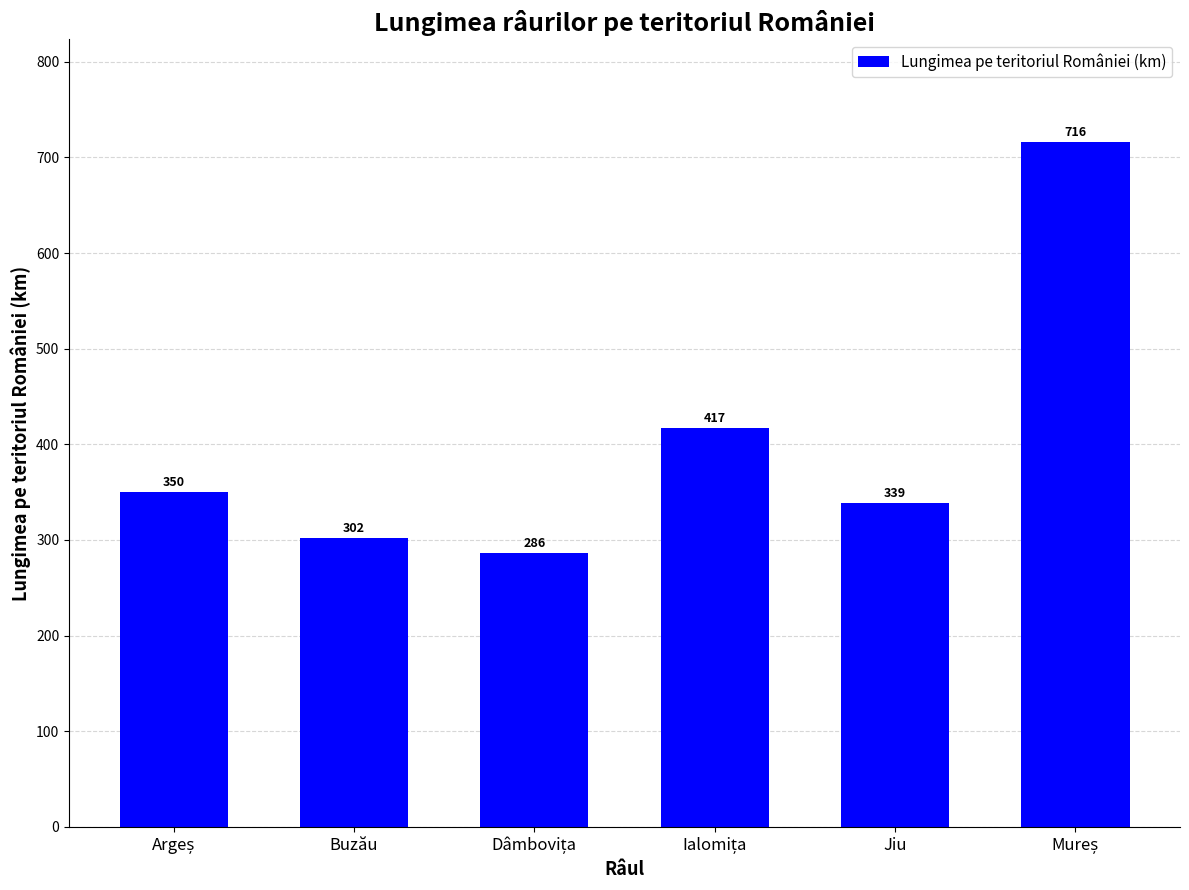

What is the maximum value shown in the chart?

716